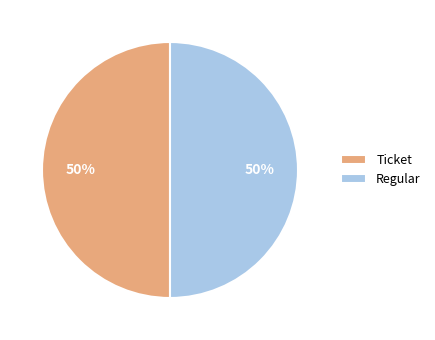

The Ticket slice represents 1% of the pie. True or false?

False